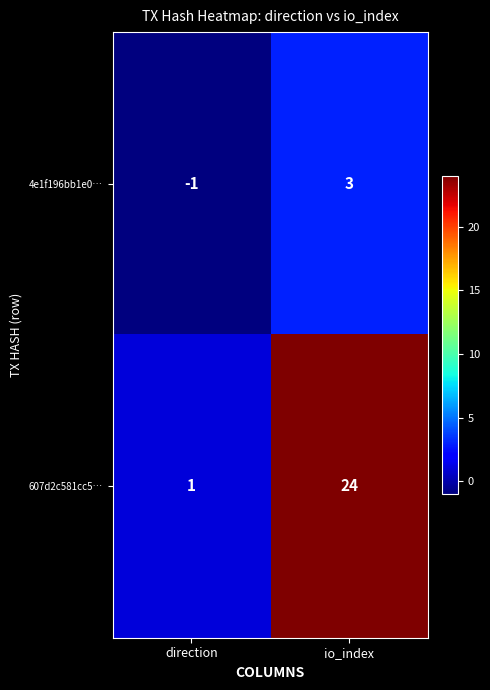

How many data points in 607d2c581cc5… are less than 24?

1